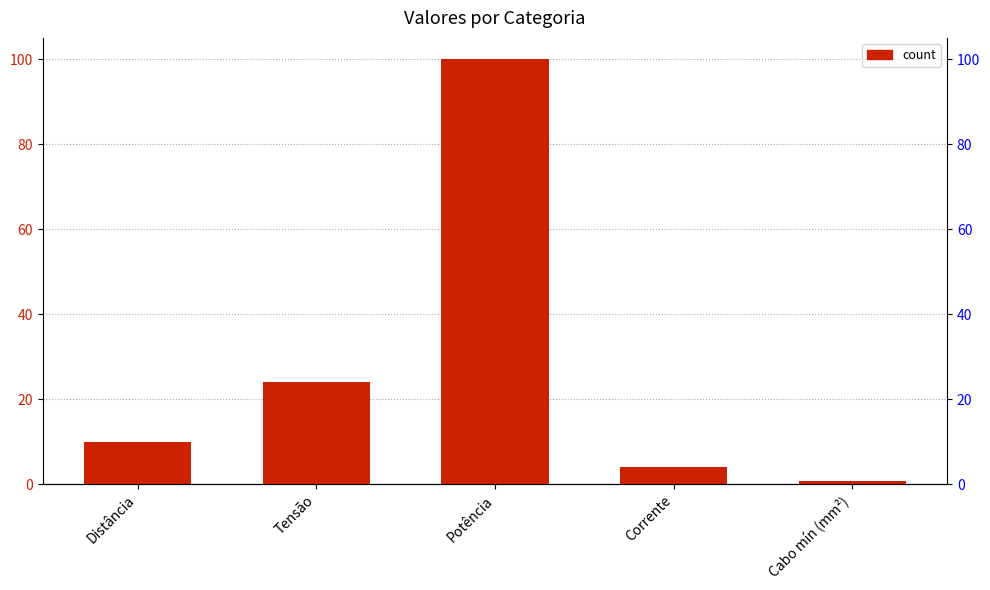

What is the difference between the second highest and second lowest values?

19.8